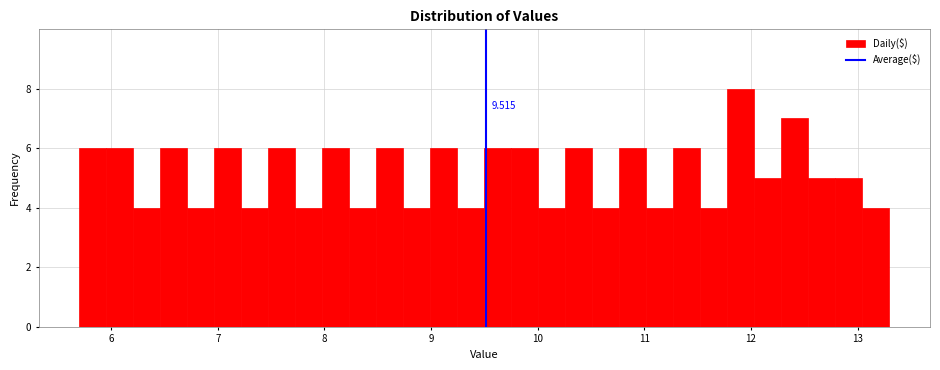

Around what value on the x-axis is the tallest bar? Give the approximate position of its centre, as read against the axis.

11.9